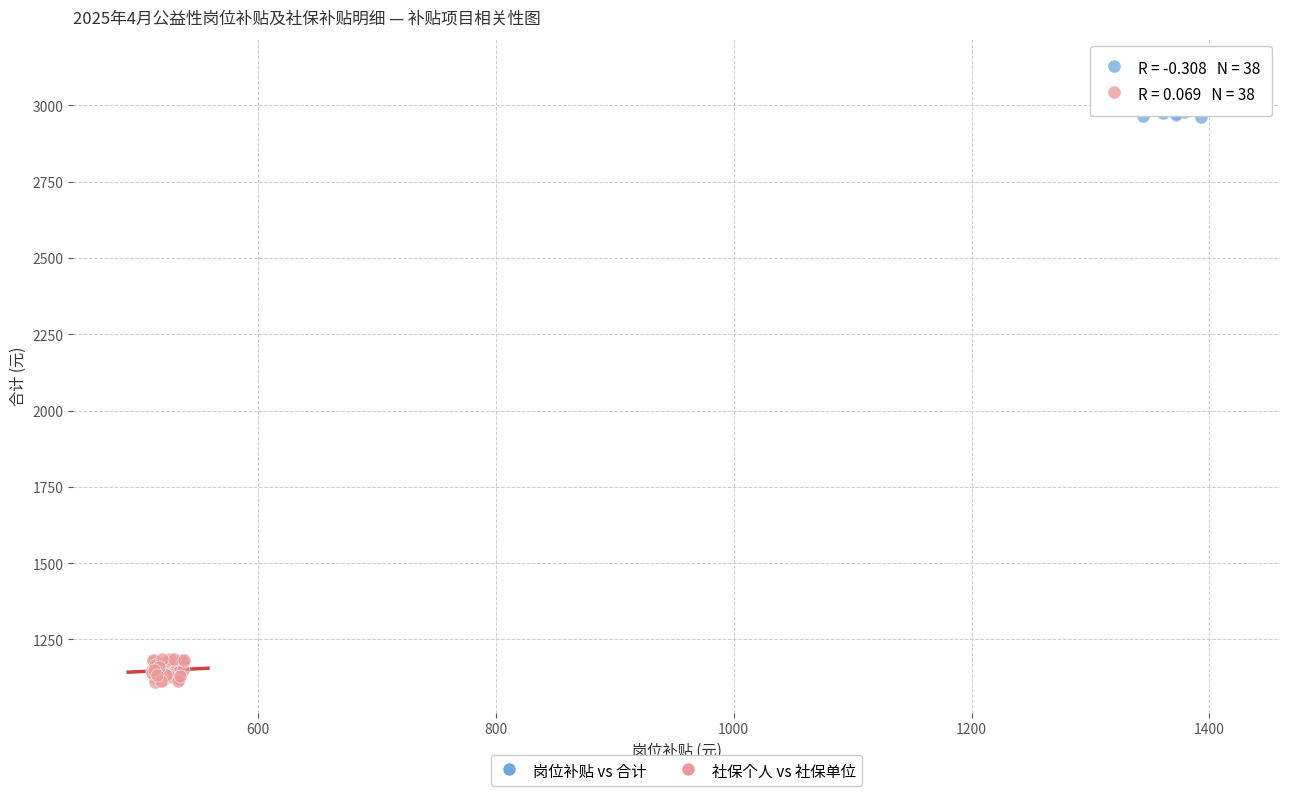

Which series contains the highest Y value?

岗位补贴 vs 合计